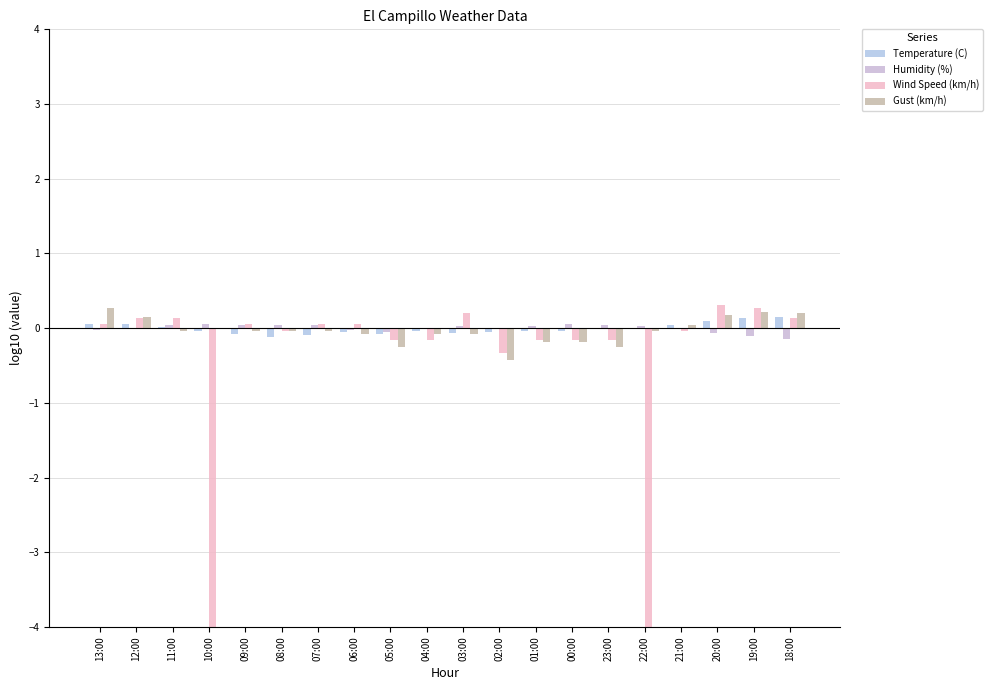

What is the difference between the maximum and minimum values in the Humidity (%) series?

0.2